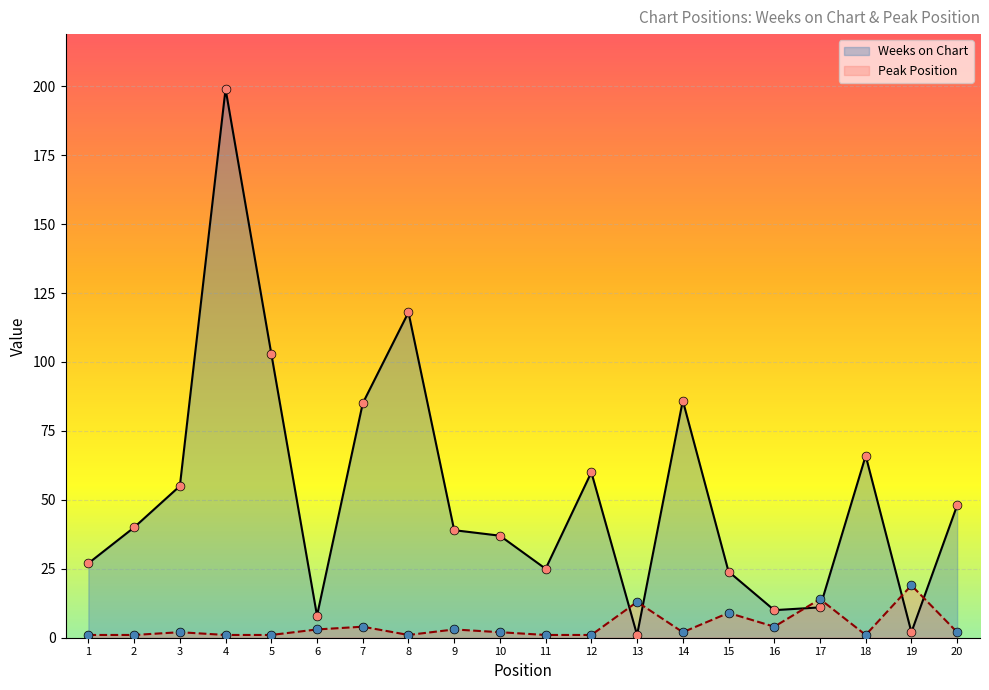

Which series has the widest spread of Y values?

Weeks on Chart